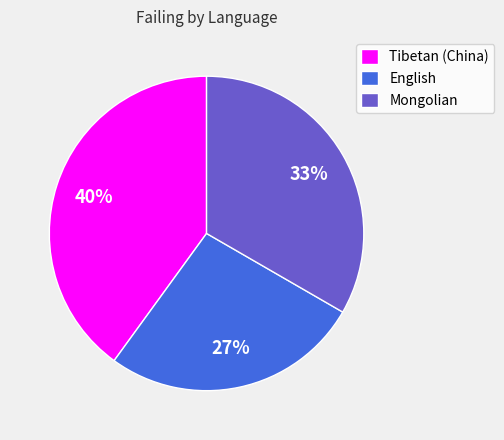

To the nearest percent, what portion does Tibetan (China) represent?

40%